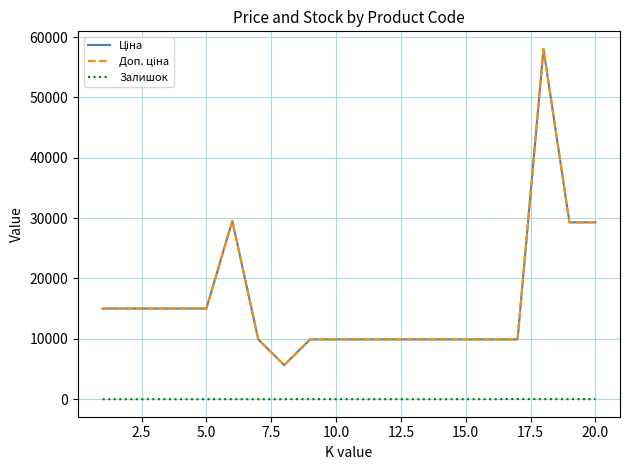

Is this an area chart (filled region under the line)?

No